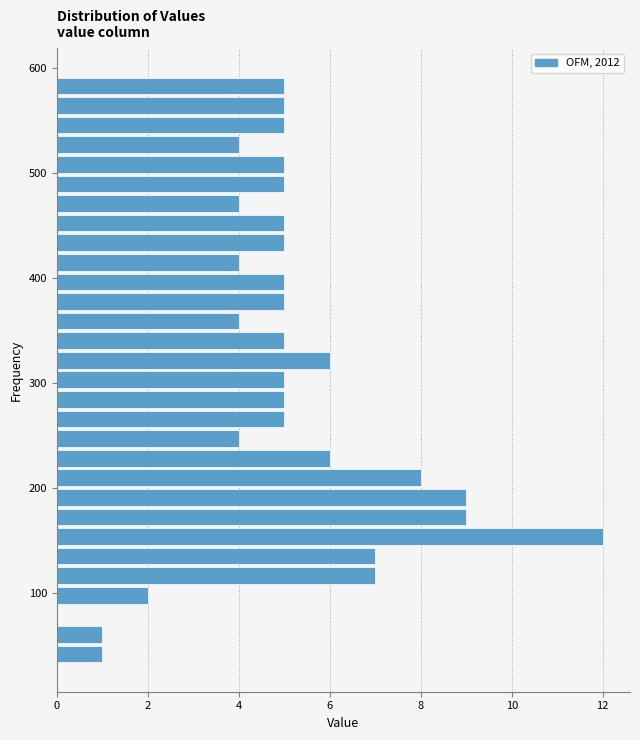

Around what value on the y-axis is the longest bar? Give the approximate position of its centre, as read against the axis.

150